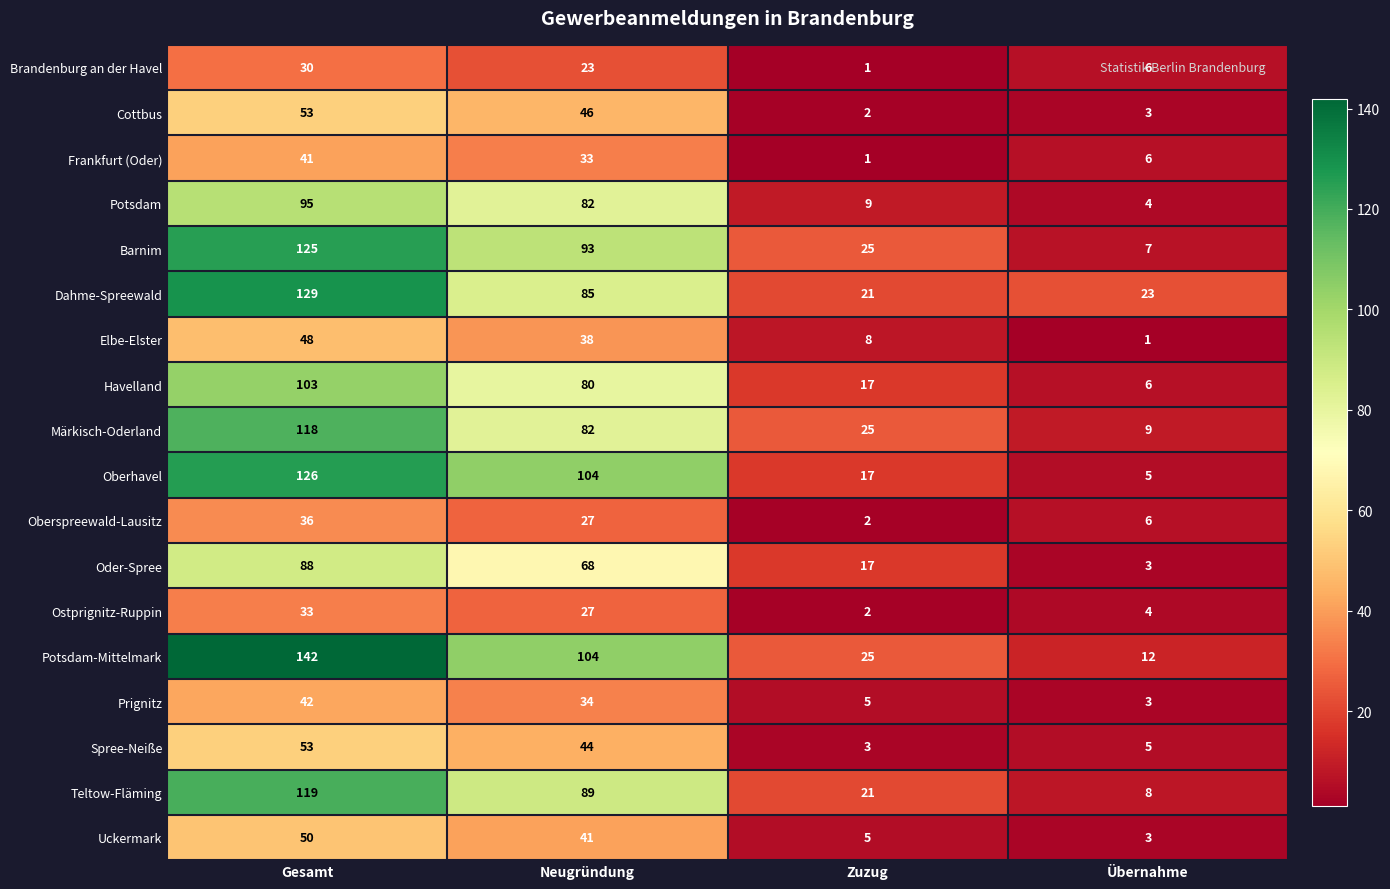

True or false: Potsdam has a value of 82 at Neugründung.

True